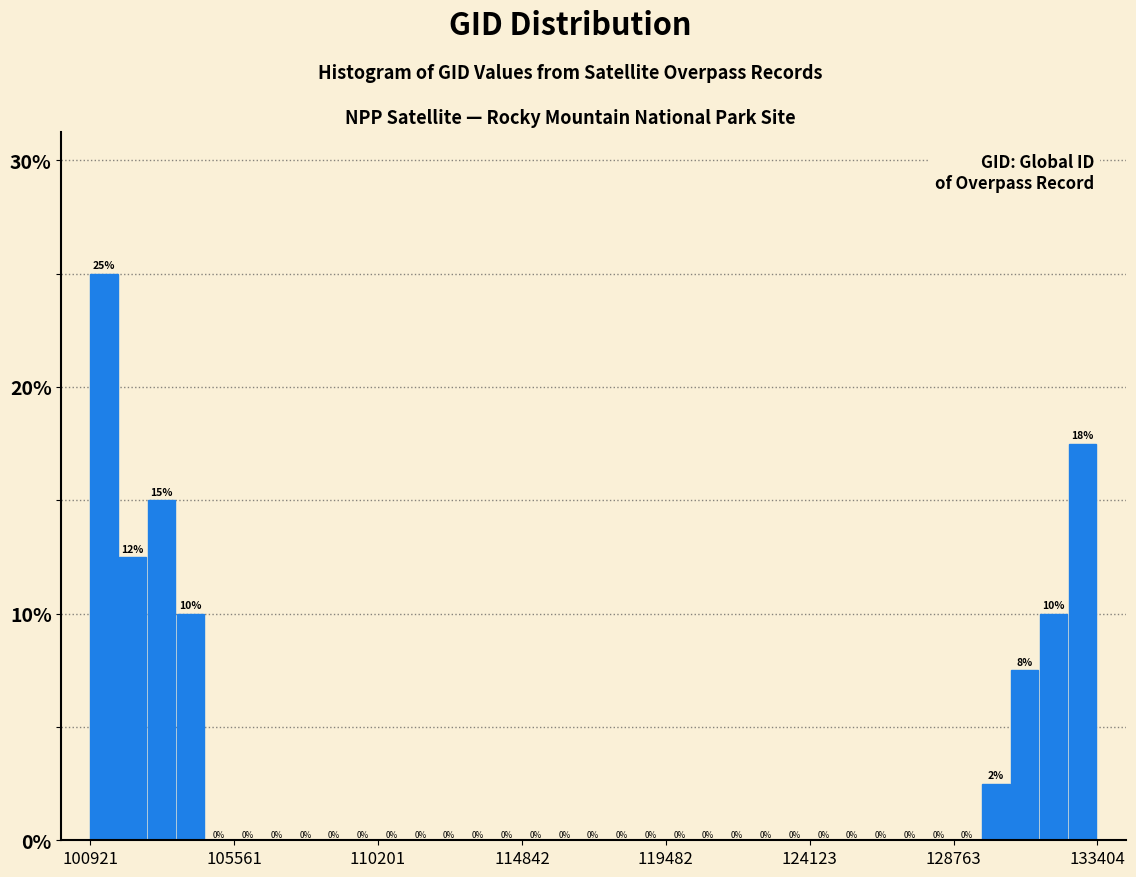

Around what value on the x-axis is the tallest bar? Give the approximate position of its centre, as read against the axis.

101500